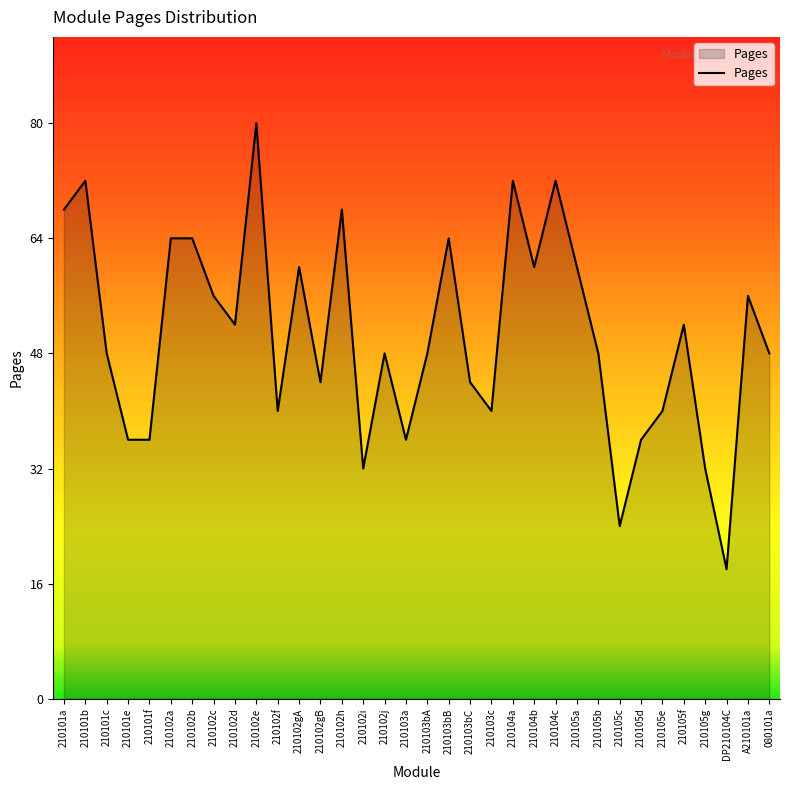

Approximately how many times larger is the value at 210105d compared to 210102b?

0.6